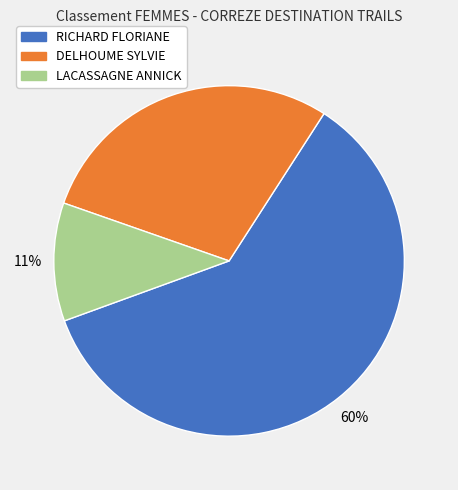

To the nearest percent, what portion does LACASSAGNE ANNICK represent?

11%